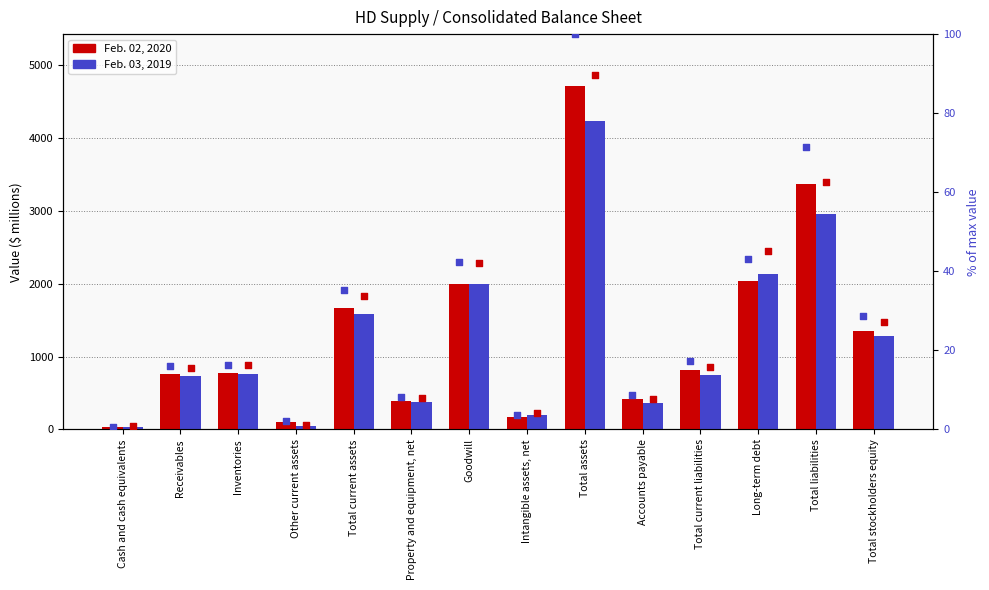

At which category is the sum across all series the highest?

Total assets